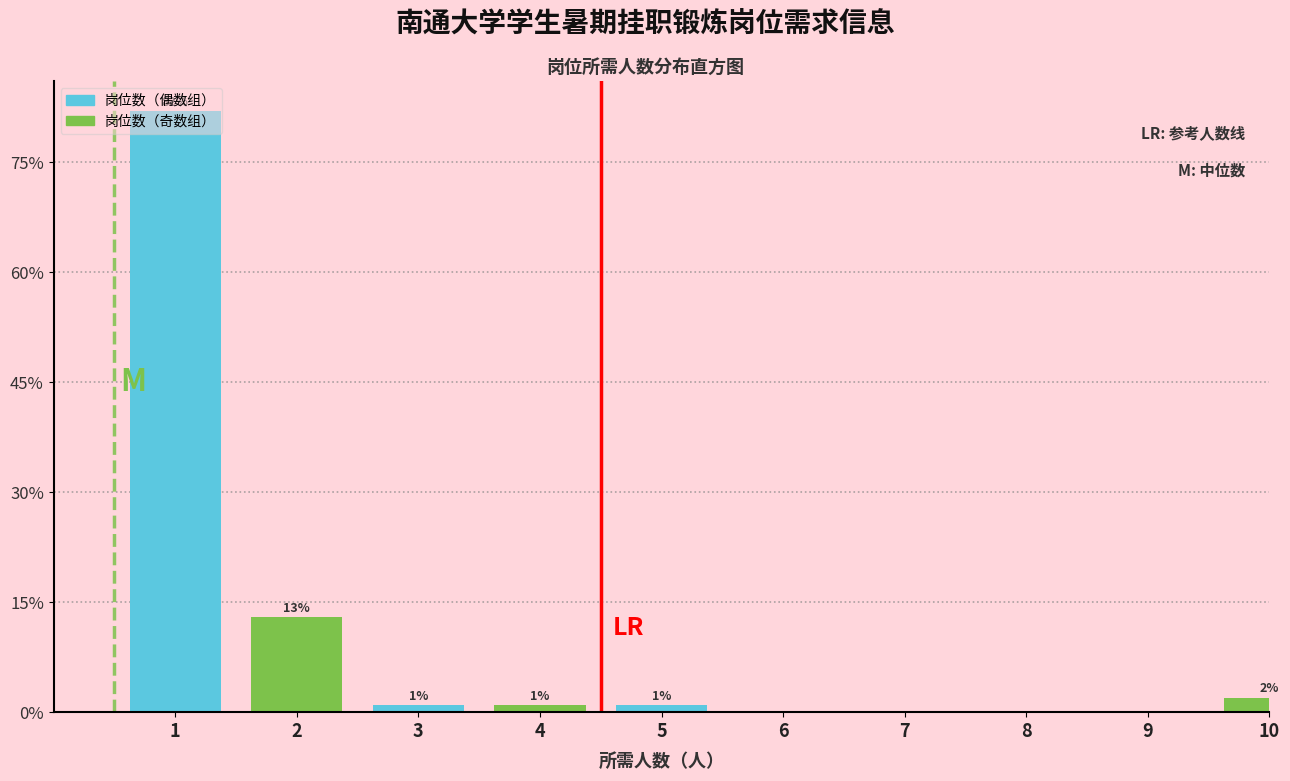

Is it true that the value at 9 is 0?

True